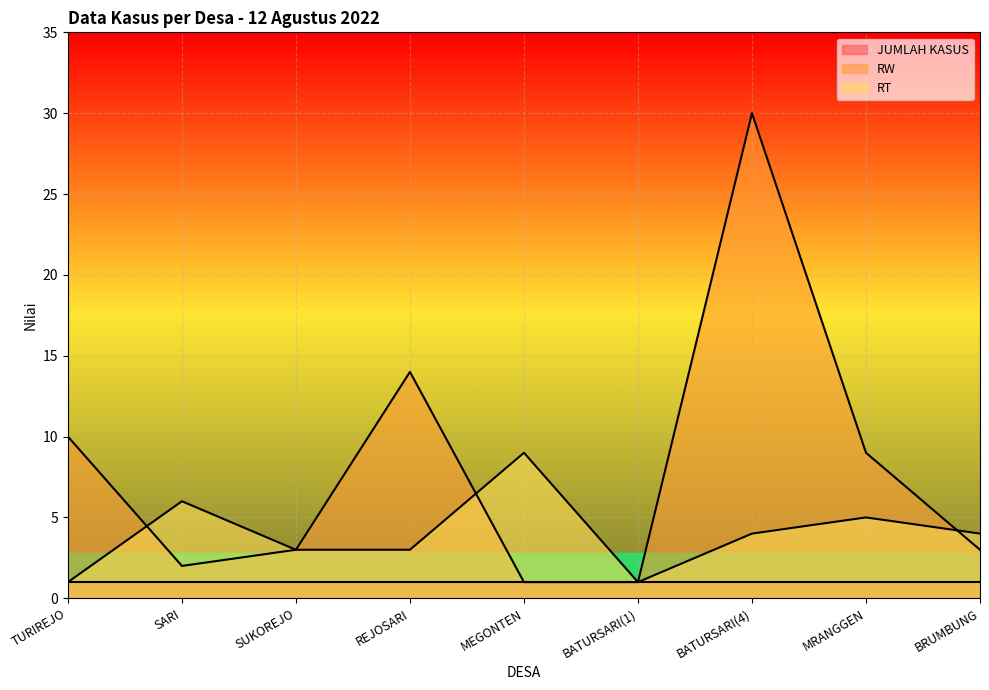

Which category has the highest value in the RW series?

BATURSARI(4)